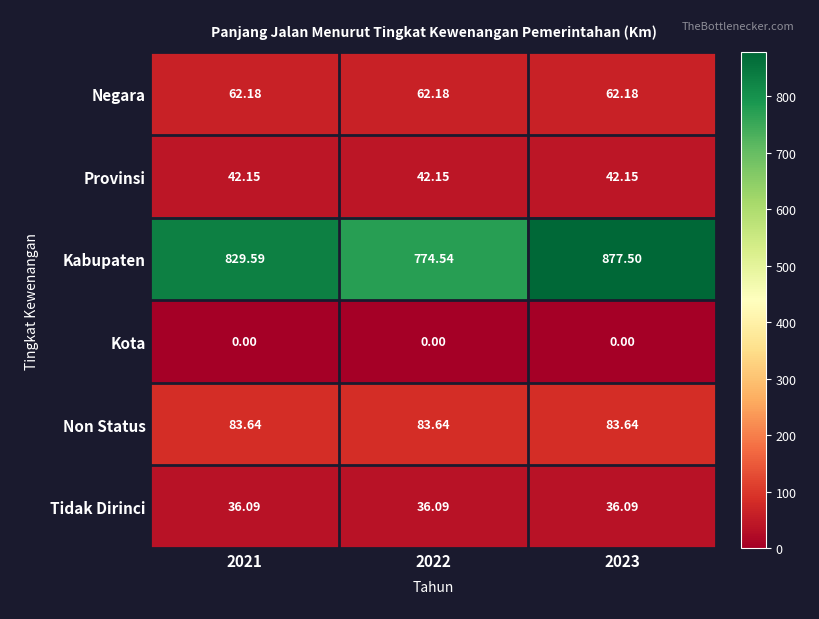

Which series has the largest total across all categories?

Kabupaten